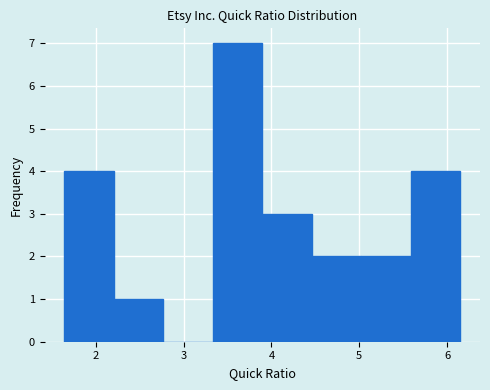

How tall is the bar that spans 1.6 to 2.2 on the x-axis? Neither the bar edges nor the heights are printed on the chart, so give them approximately, as read against the axes.

4